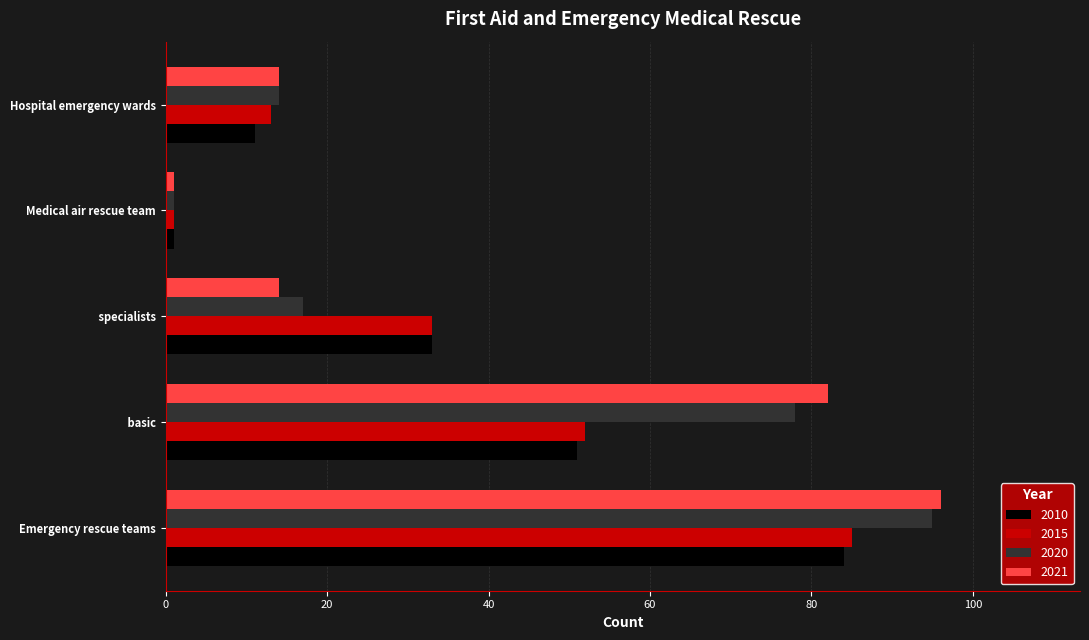

What is the sum of all 2010 values?

180